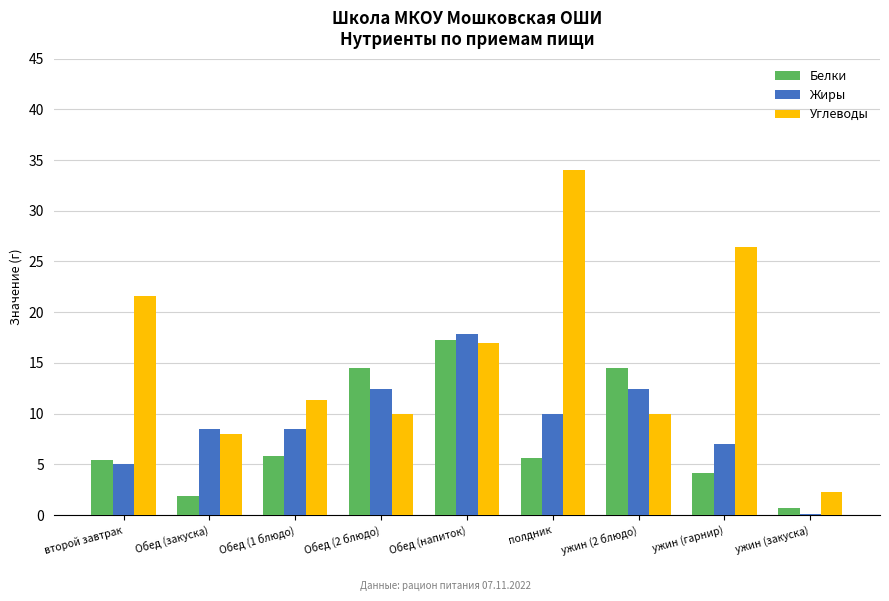

What is the sum of the Углеводы values at ужин (гарнир) and Обед (напиток)?

43.4